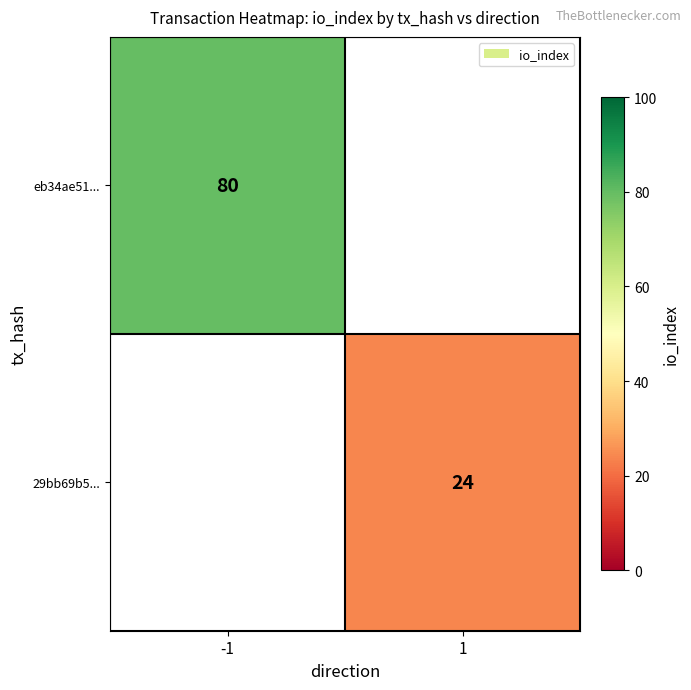

The value of eb34ae51... at -1 is 80. True or false?

True